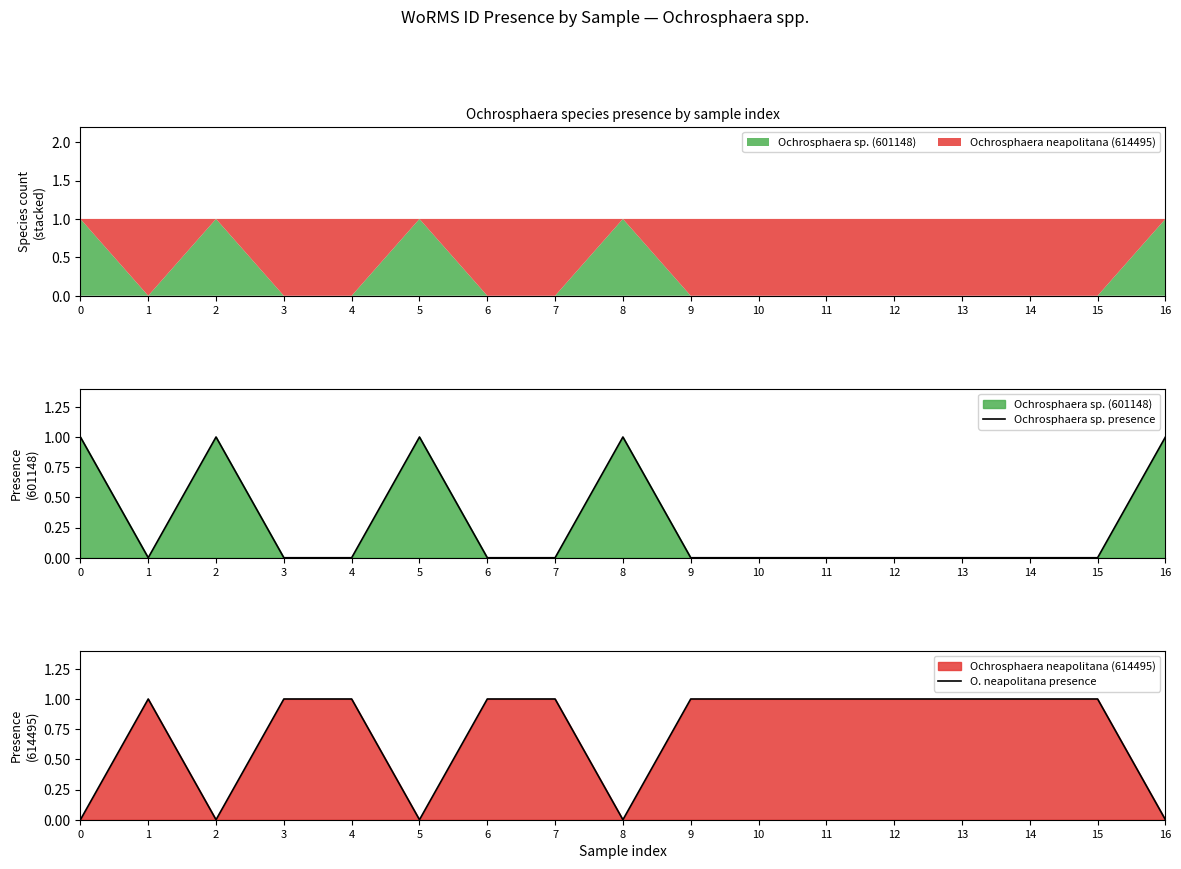

How many times do Ochrosphaera sp. presence and O. neapolitana presence cross each other?

8